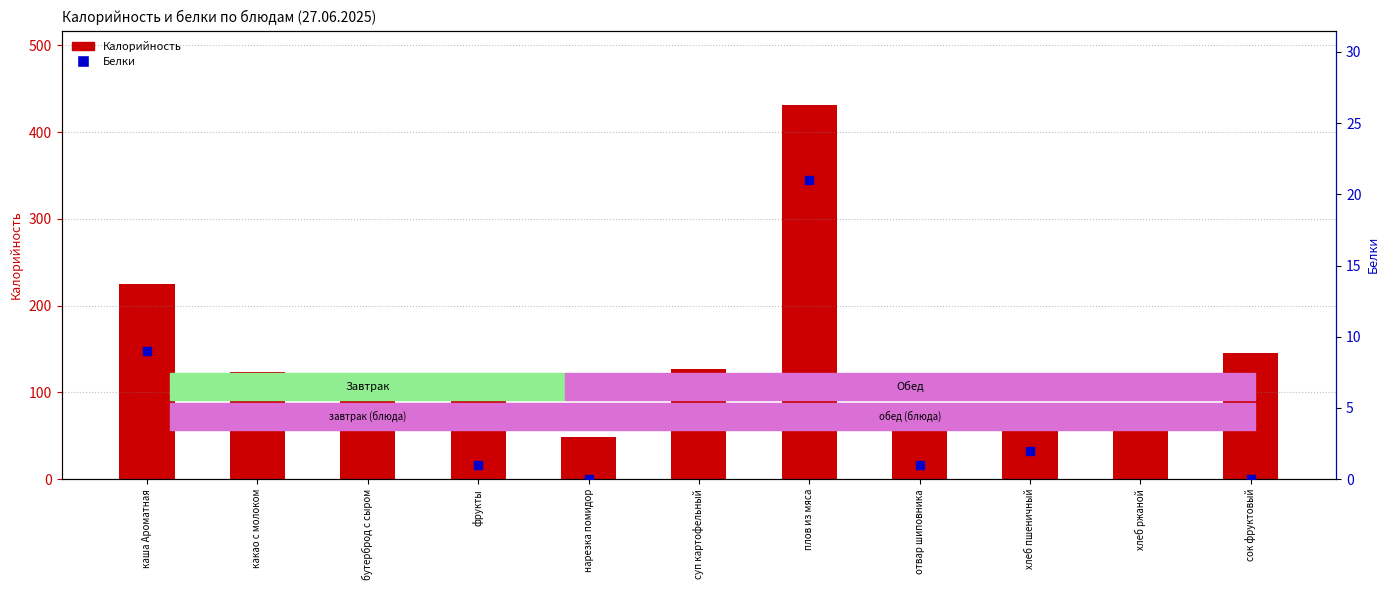

What are all the series names shown in the legend?

Калорийность, Белки